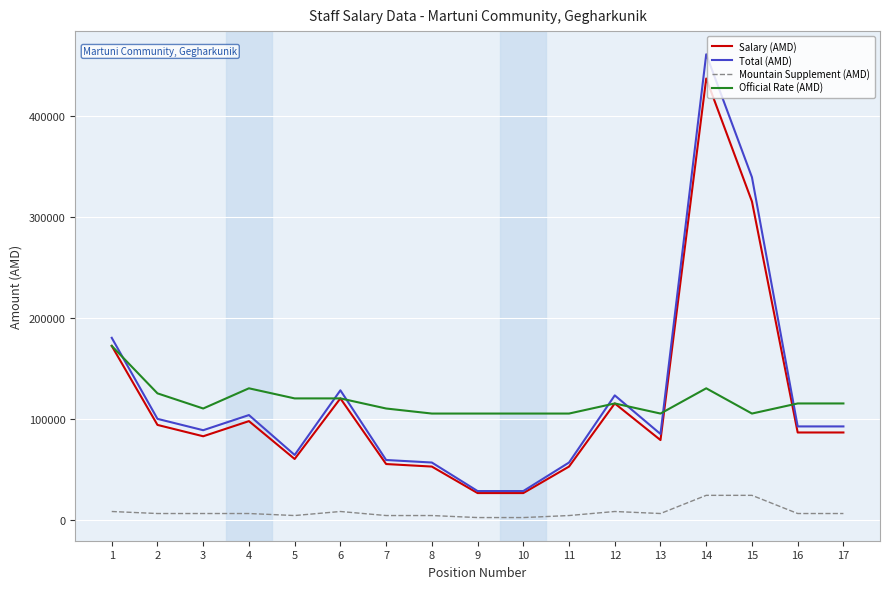

Rank the series by their maximum value, from lowest to highest.

Mountain Supplement (AMD), Official Rate (AMD), Salary (AMD), Total (AMD)